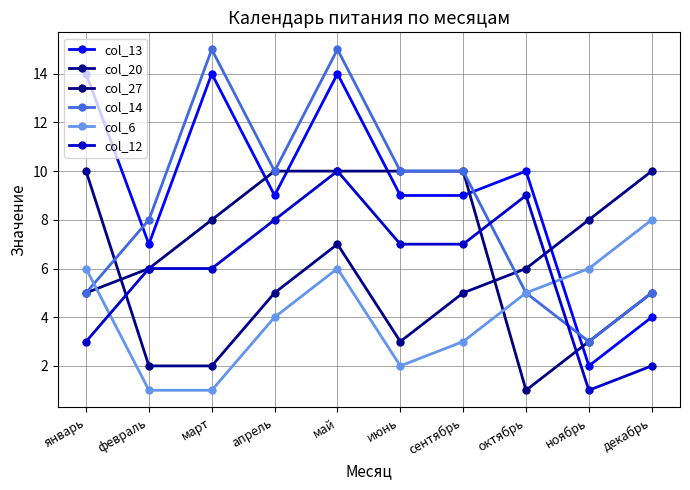

What is the label of the 10th point from the left?

декабрь